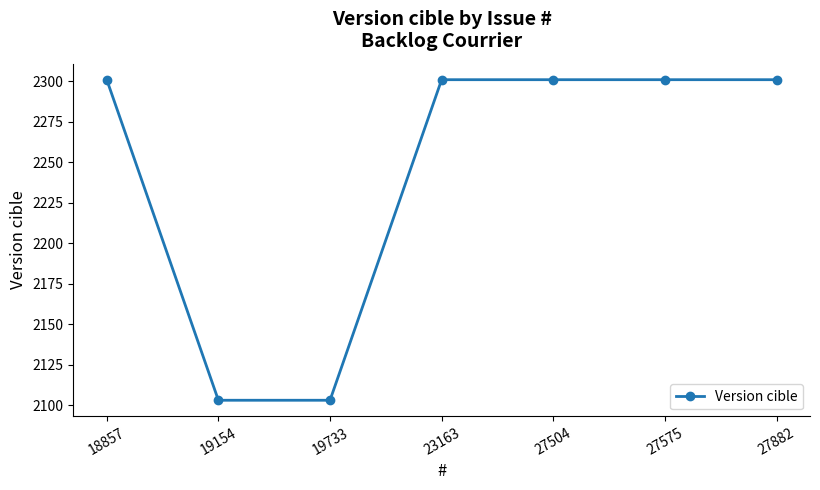

True or false: the data shows 1021 at 19154.

False